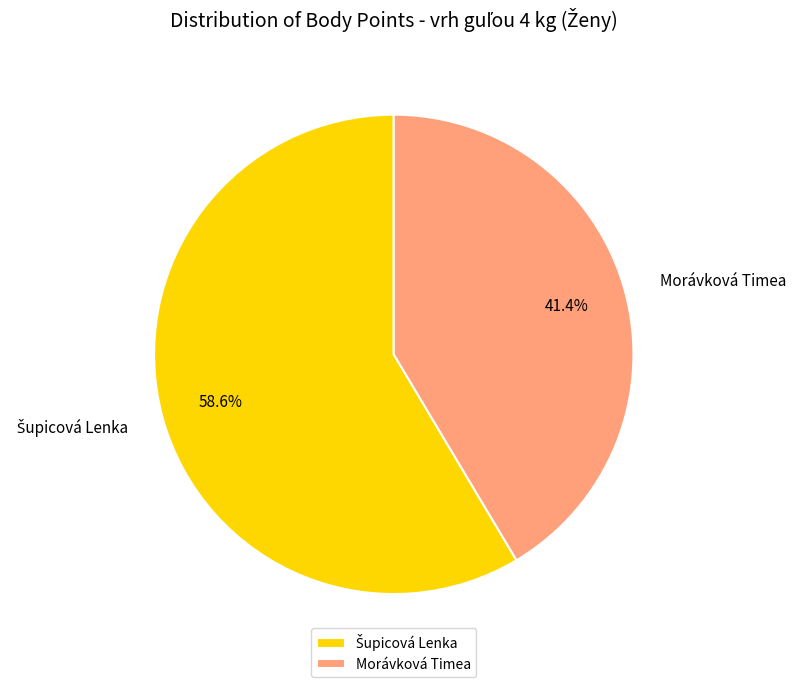

True or false: Morávková Timea accounts for 41% of the total.

True